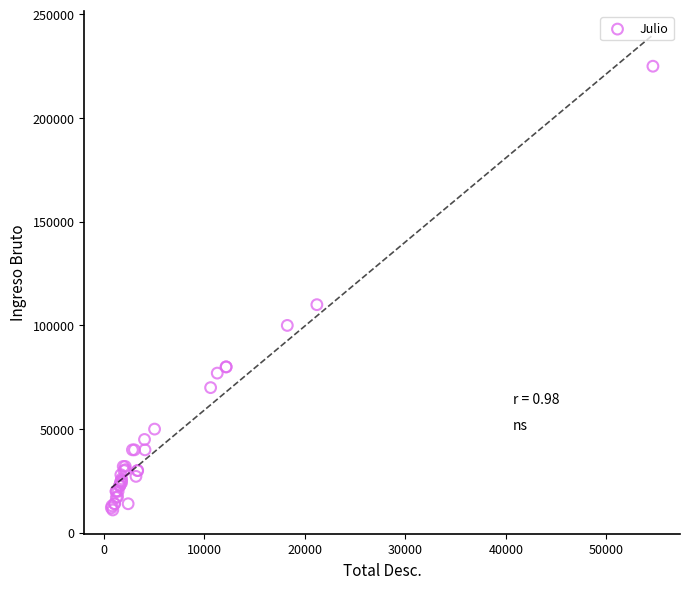

What Y value in the scatter plot is closest to 118000?

110000.0